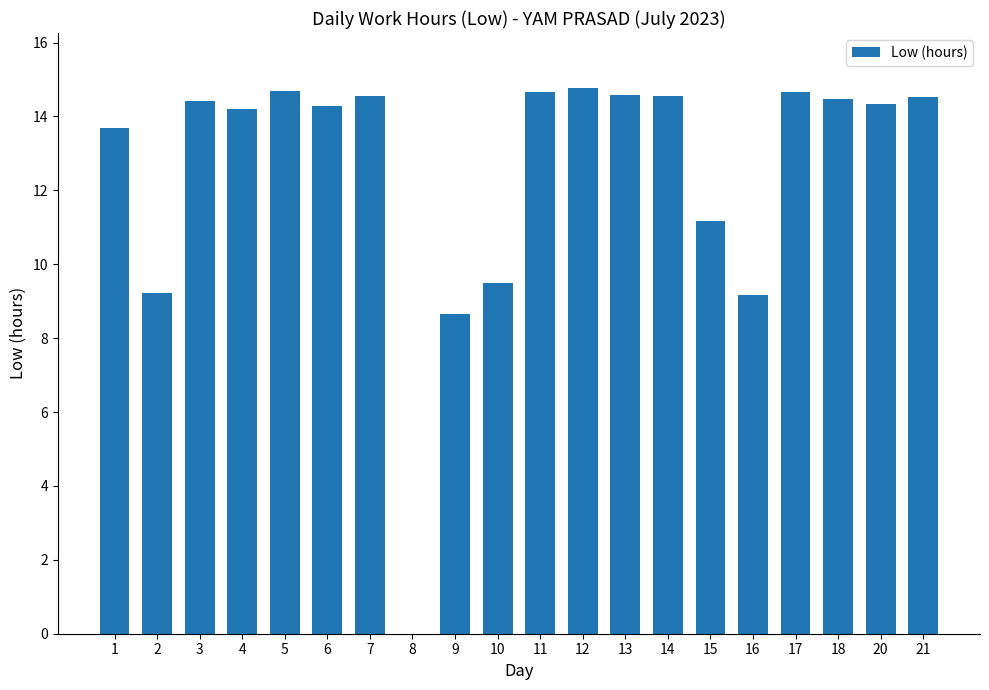

What is the ratio of the value at 6 to the value at 4?

1.0